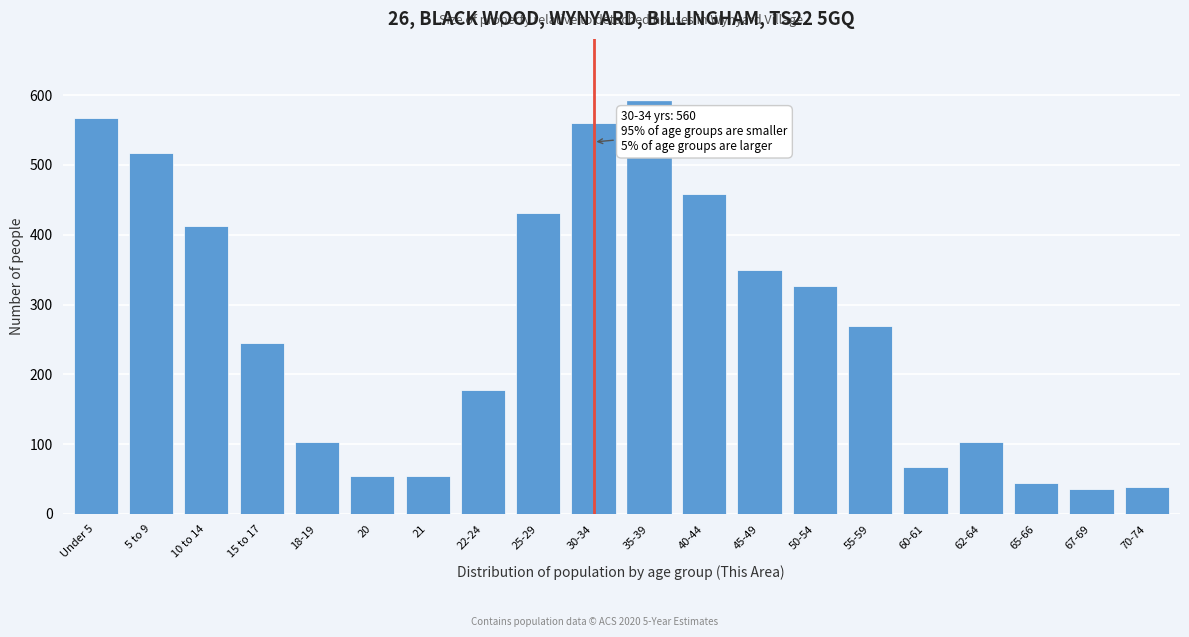

What is the difference between the values at 5 to 9 and 22-24?

339